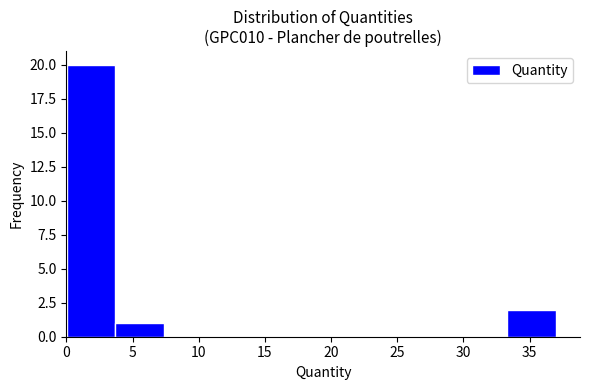

How tall is the bar that spans 0.0 to 3.5 on the x-axis? Neither the bar edges nor the heights are printed on the chart, so give them approximately, as read against the axes.

20